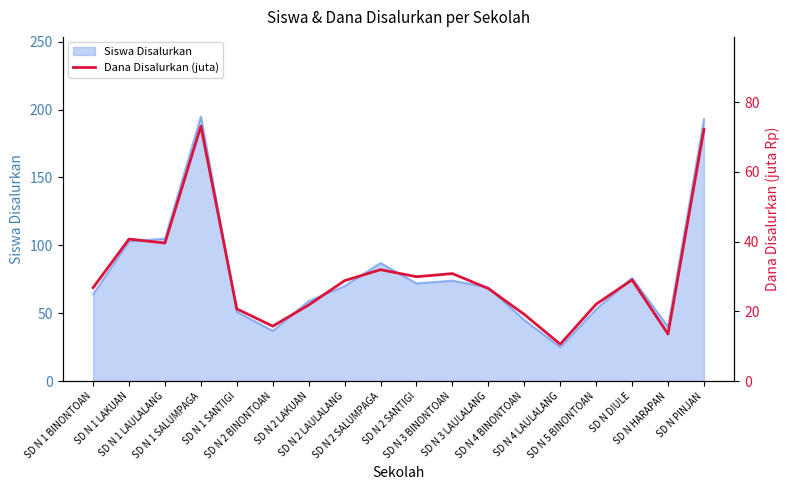

Where is the data nearest to the value 41?

SD N 1 LAKUAN